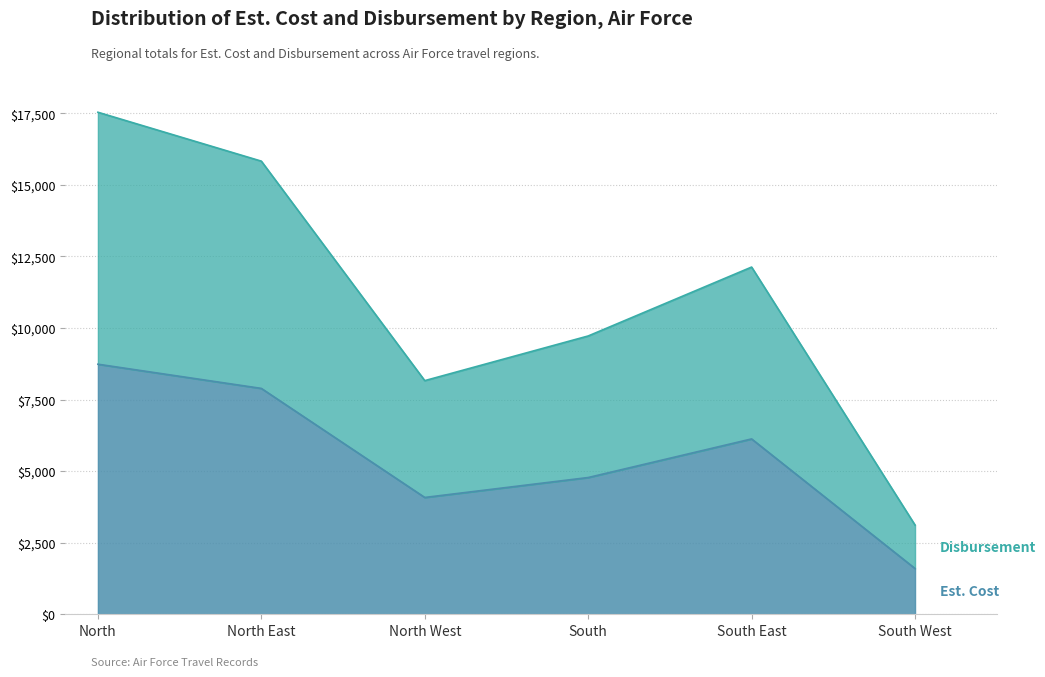

At South, list the series in order from largest to smallest.

Disbursement, Est. Cost